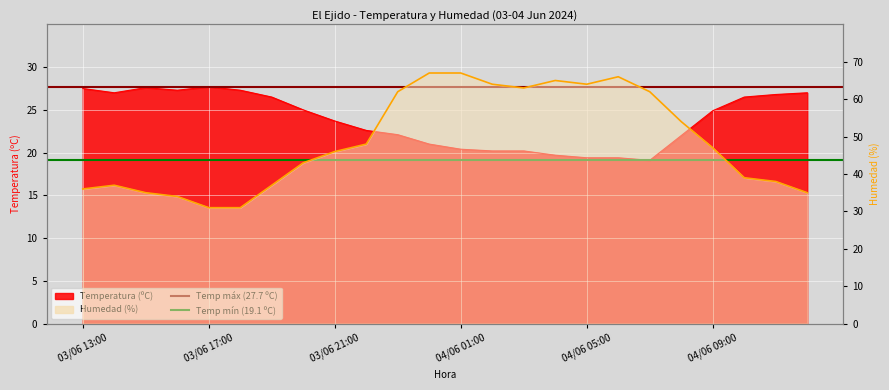

Between 03/06 17:00 and 03/06 13:00, which is larger?

03/06 17:00